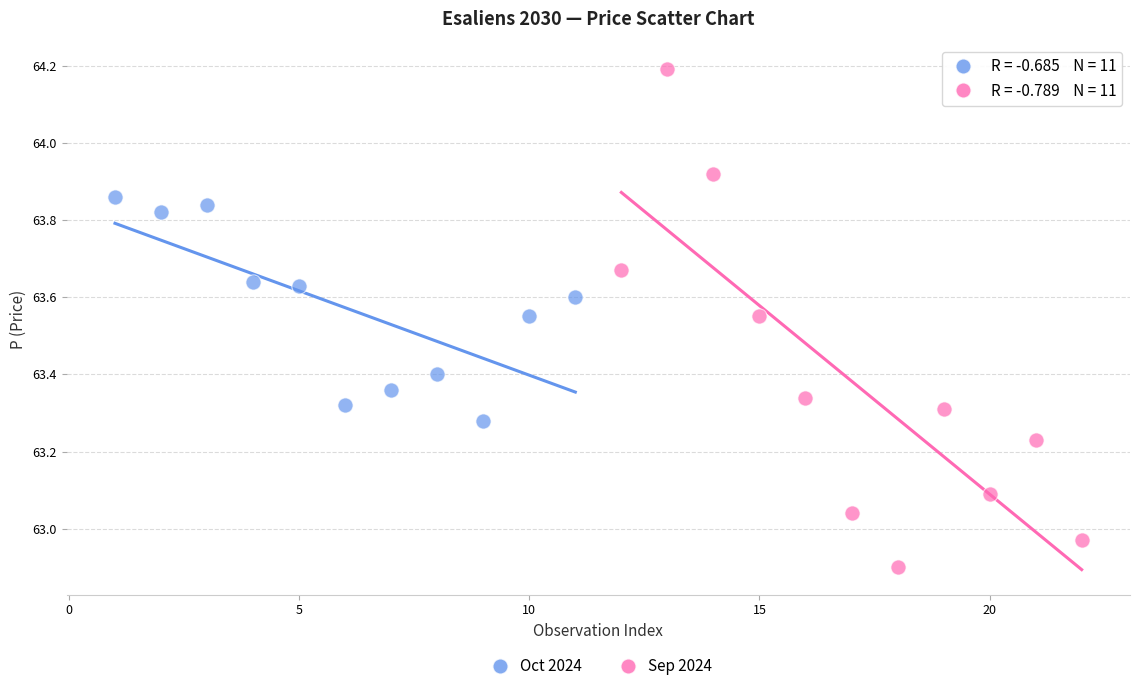

Which series has the largest Y range (max minus min)?

Sep 2024